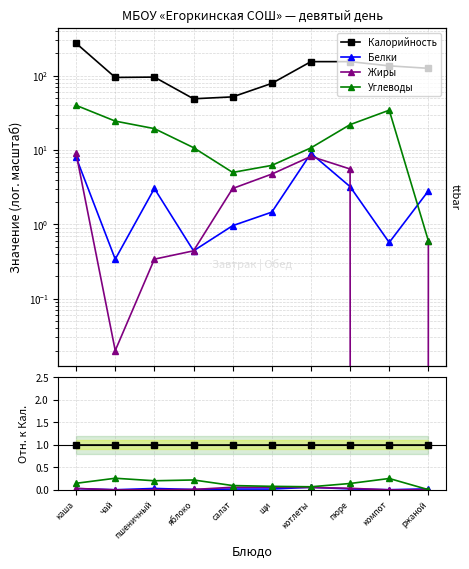

True or false: Калорийность has more than 2 interior local peaks.

False